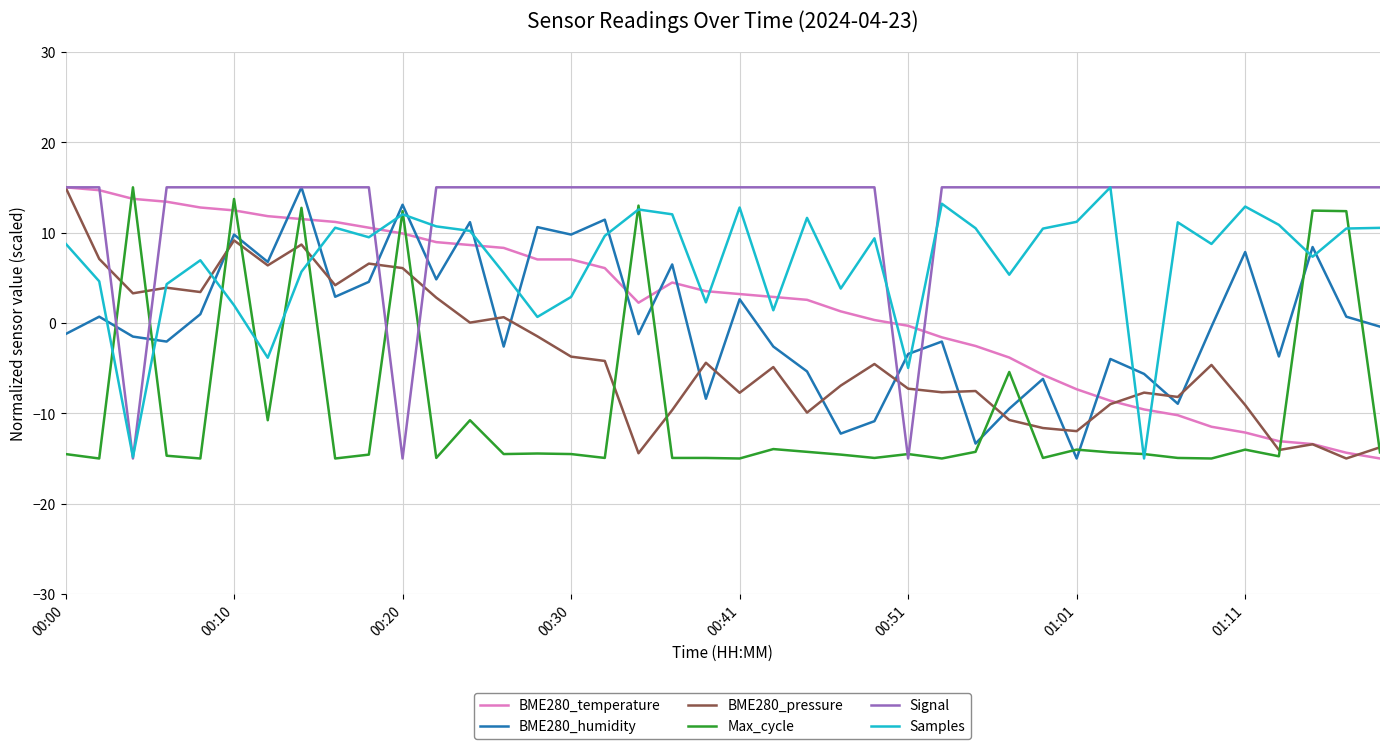

Which series has the largest total across all categories?

Signal